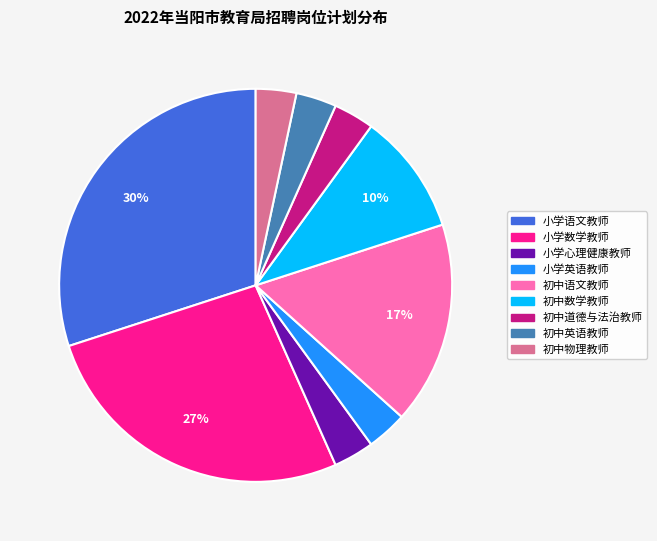

The 小学英语教师 slice represents 10% of the pie. True or false?

False